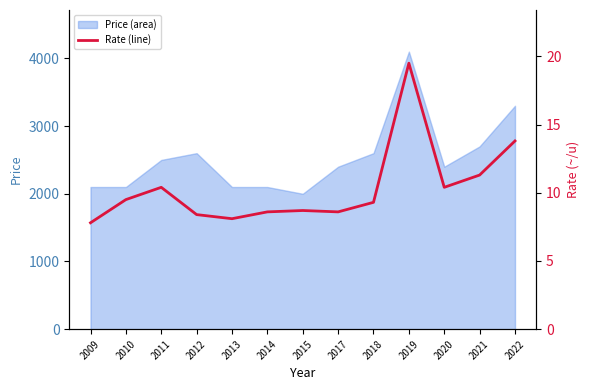

Reading right to left, list all the values displayed in this chart.

13.8	11.3	10.4	19.5	9.3	8.6	8.7	8.6	8.1	8.4	10.4	9.5	7.8